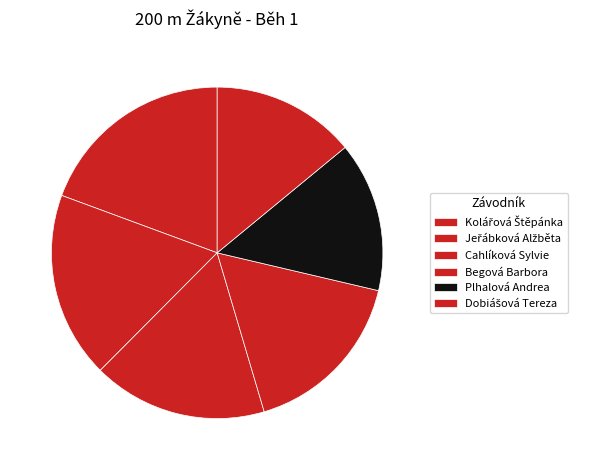

Rank the categories by value from highest to lowest.

Kolářová Štěpánka, Jeřábková Alžběta, Cahlíková Sylvie, Begová Barbora, Plhalová Andrea, Dobiášová Tereza